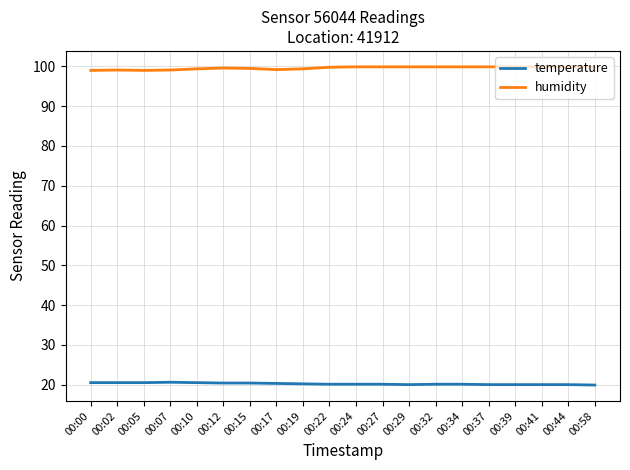

What is the difference between the highest and lowest values at 00:17?

78.9